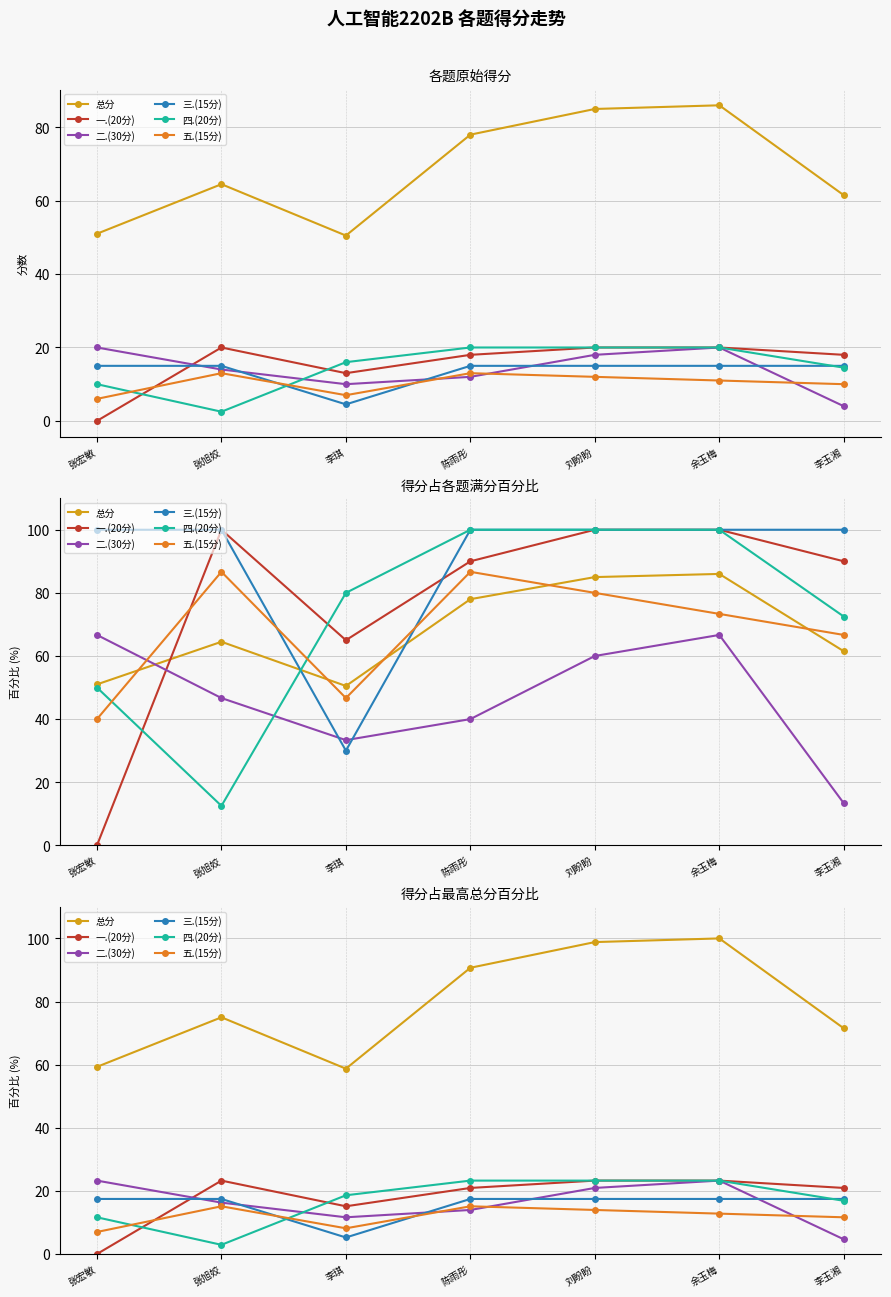

Where is 二.(30分) nearest to the value 13?

陈雨彤